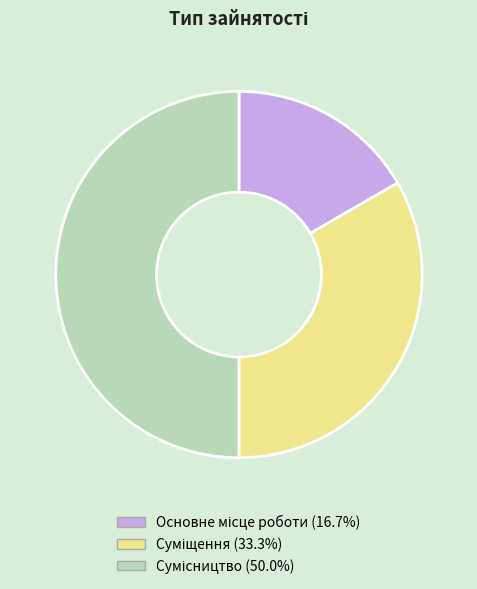

What is the smallest slice in the pie chart?

Основне місце роботи